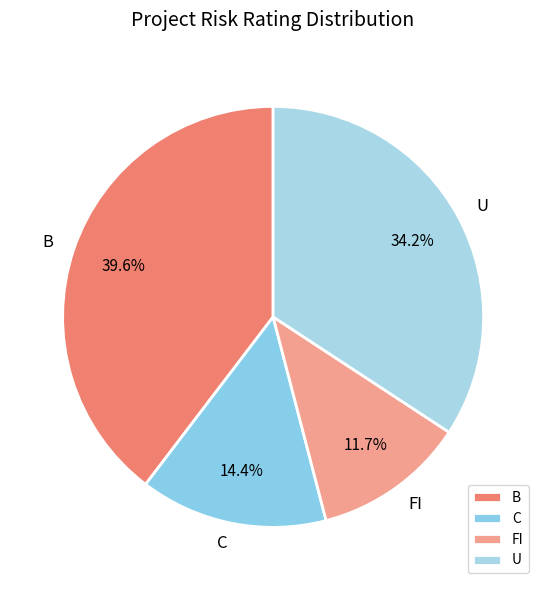

What is the smallest slice in the pie chart?

FI